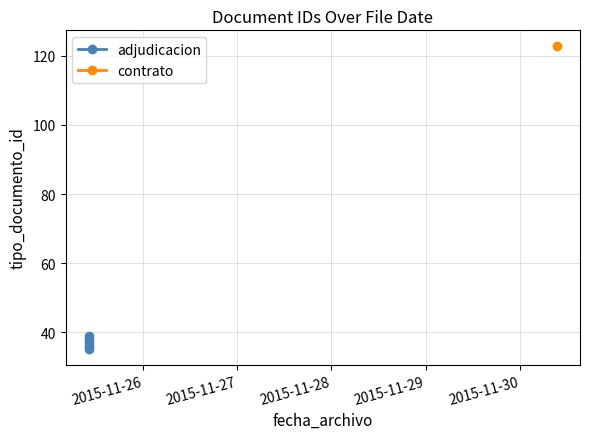

What is the average value?

37